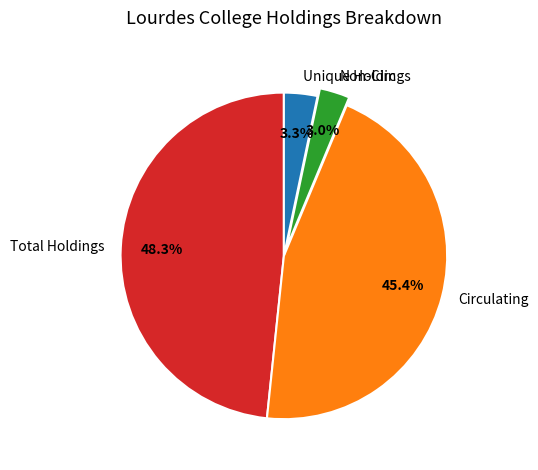

To the nearest percent, what is the difference between the Circulating and Total Holdings slice percentages?

3%